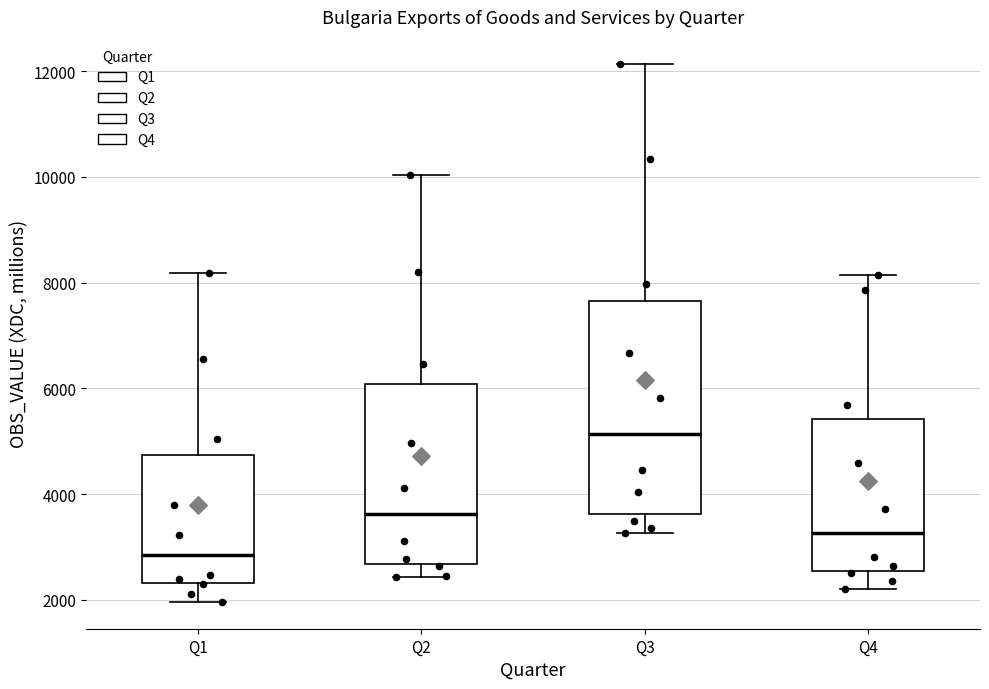

Reading left to right, transcribe this box plot: for each box, give where its median line is, the range the box spans, and where its two whiskers end, as read against the y-axis. The values are not printed on the chart, so give them approximately, as read against the axis.

Q1: median 2800, box 2400 to 4800, whiskers 2000 to 8200
Q2: median 3600, box 2600 to 6000, whiskers 2400 to 10000
Q3: median 5200, box 3600 to 7600, whiskers 3200 to 12200
Q4: median 3200, box 2600 to 5400, whiskers 2200 to 8200